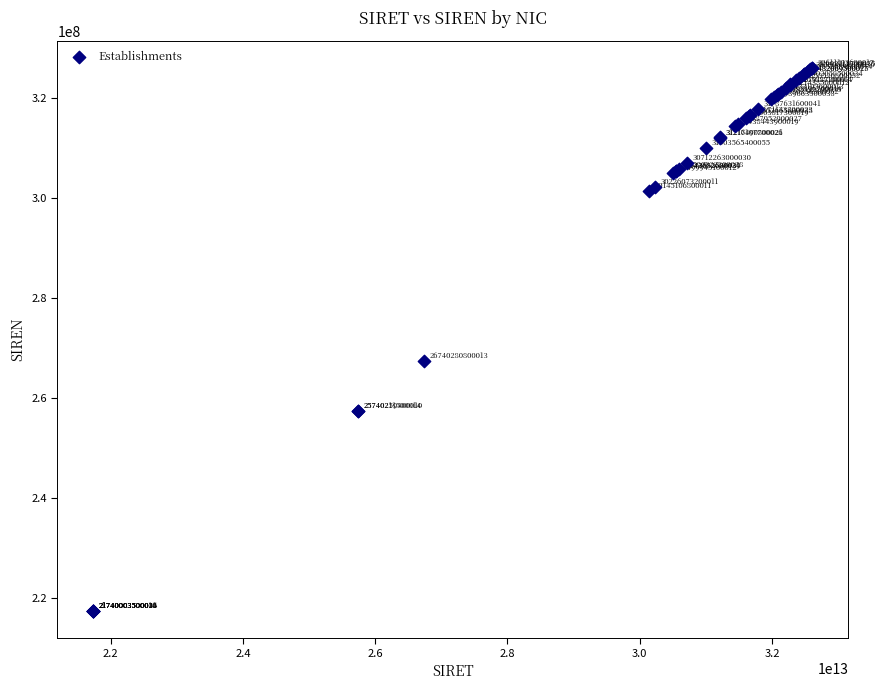

What Y value in the scatter plot is closest to 271755535?

267402808